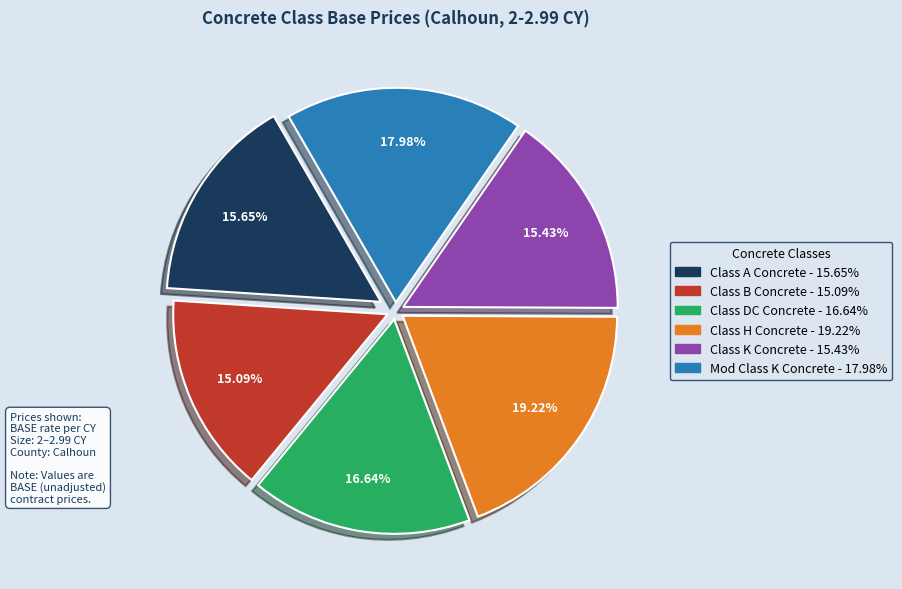

Combined, do Class H Concrete and Class B Concrete account for over 50%?

No